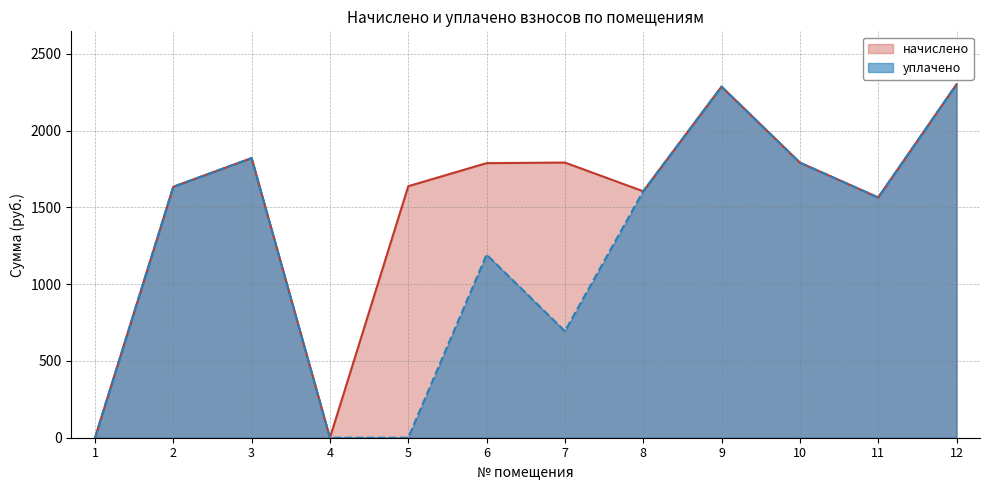

Rank the series by their maximum value, from highest to lowest.

начислено, уплачено